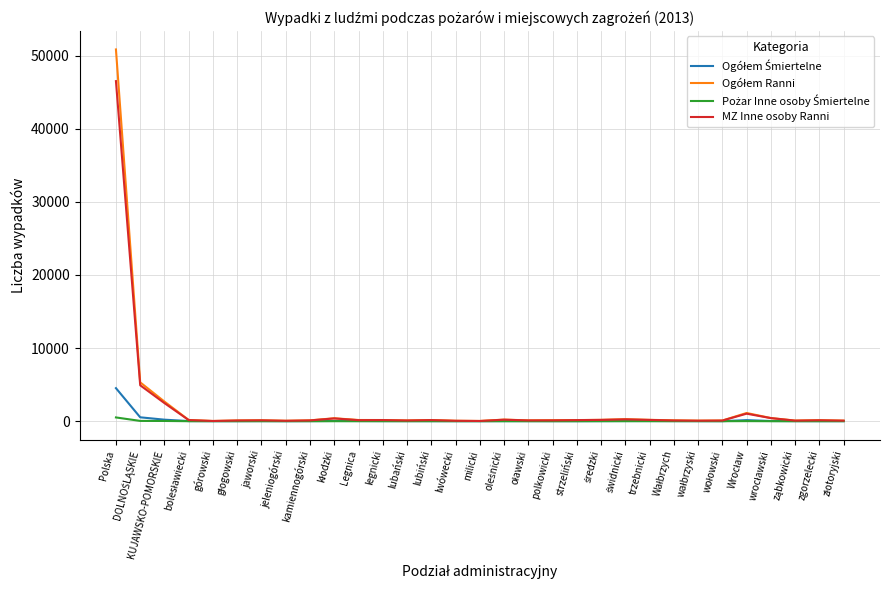

At which category is the sum across all series the highest?

Polska